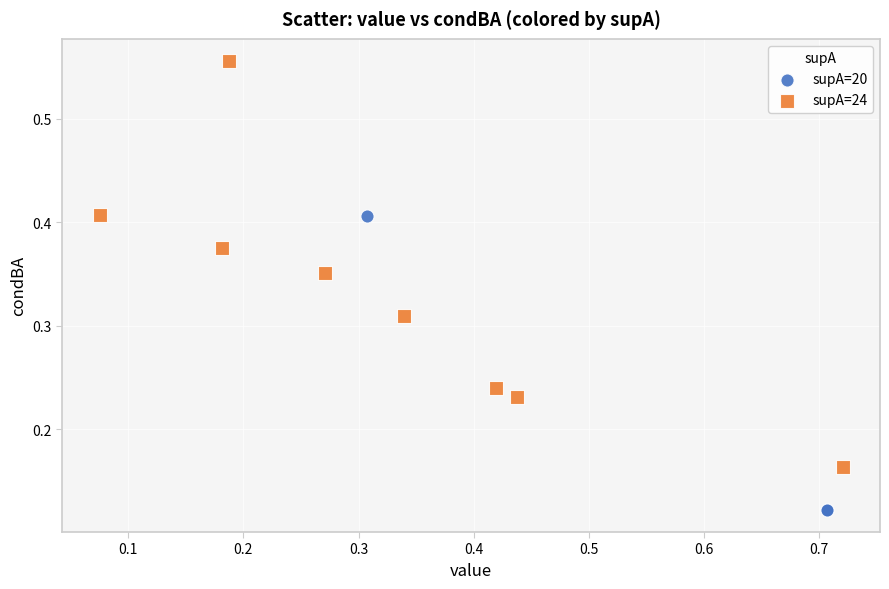

Which series reaches the maximum Y coordinate?

supA=24